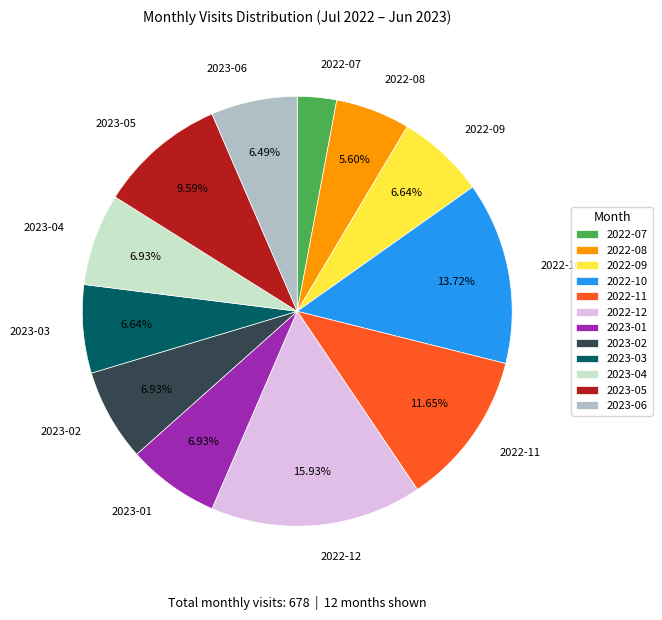

Between 2022-10 and 2022-09, which is larger?

2022-10